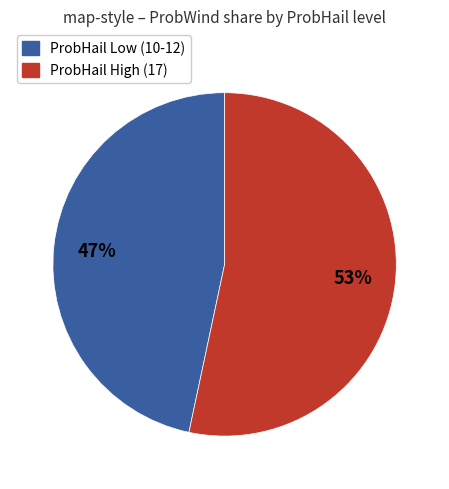

Is there a majority slice in this chart?

Yes